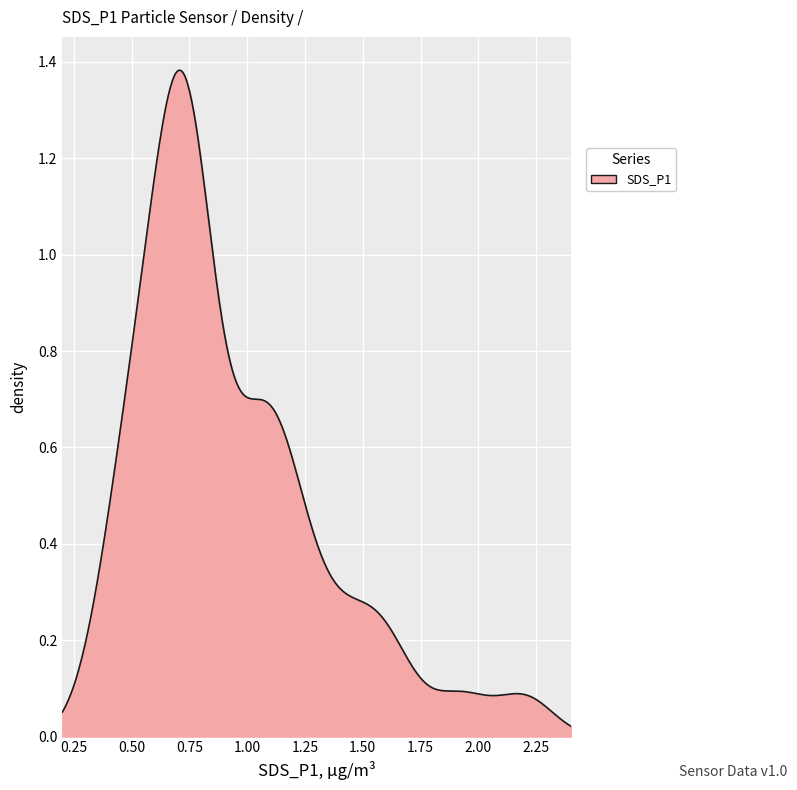

Does the chart display data point markers on the line(s)?

No